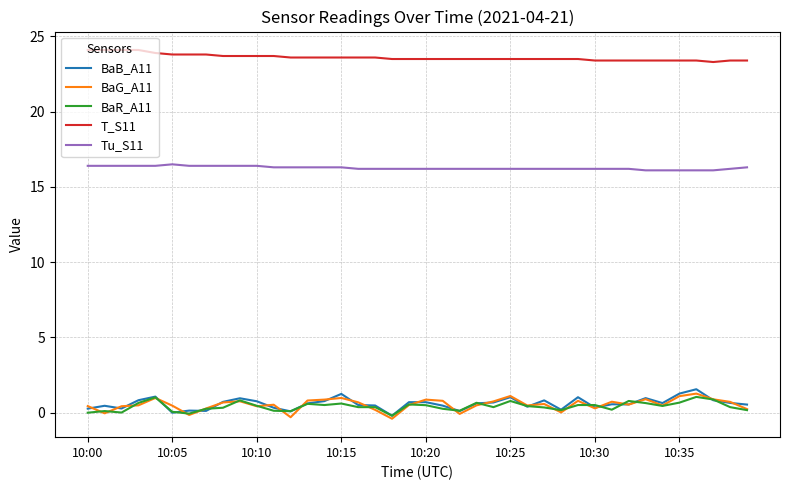

What is the maximum value shown in the chart?

24.1